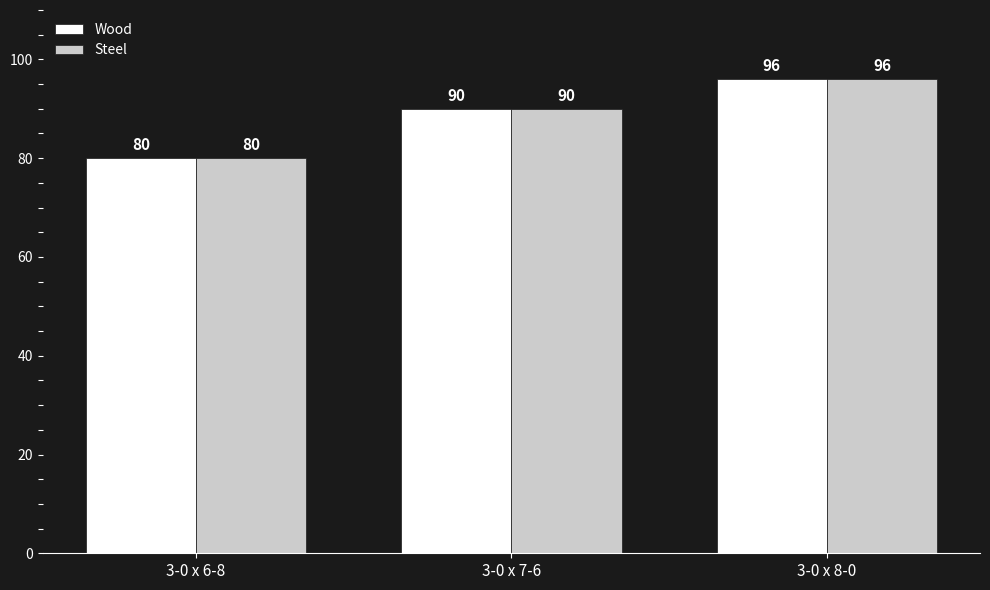

What value does the Steel series have at 3-0 x 8-0?

96